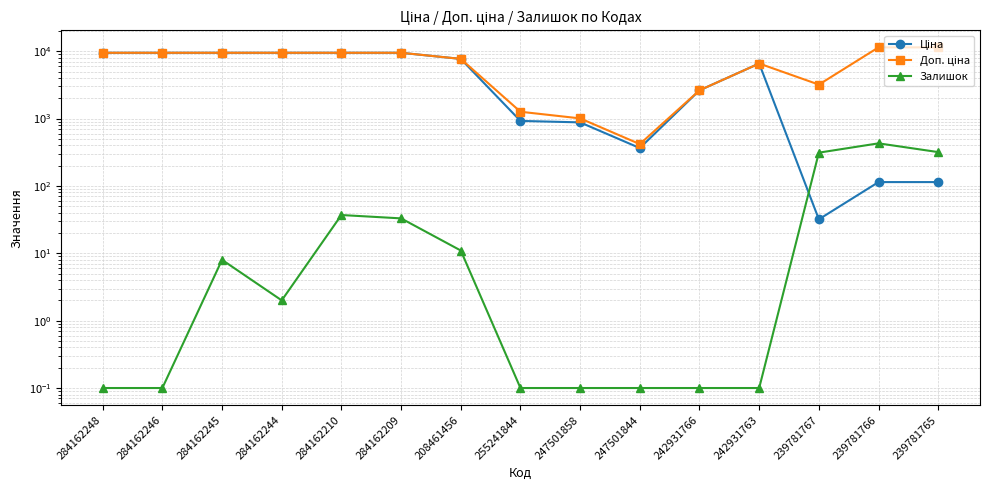

Count the number of data series in this chart.

3